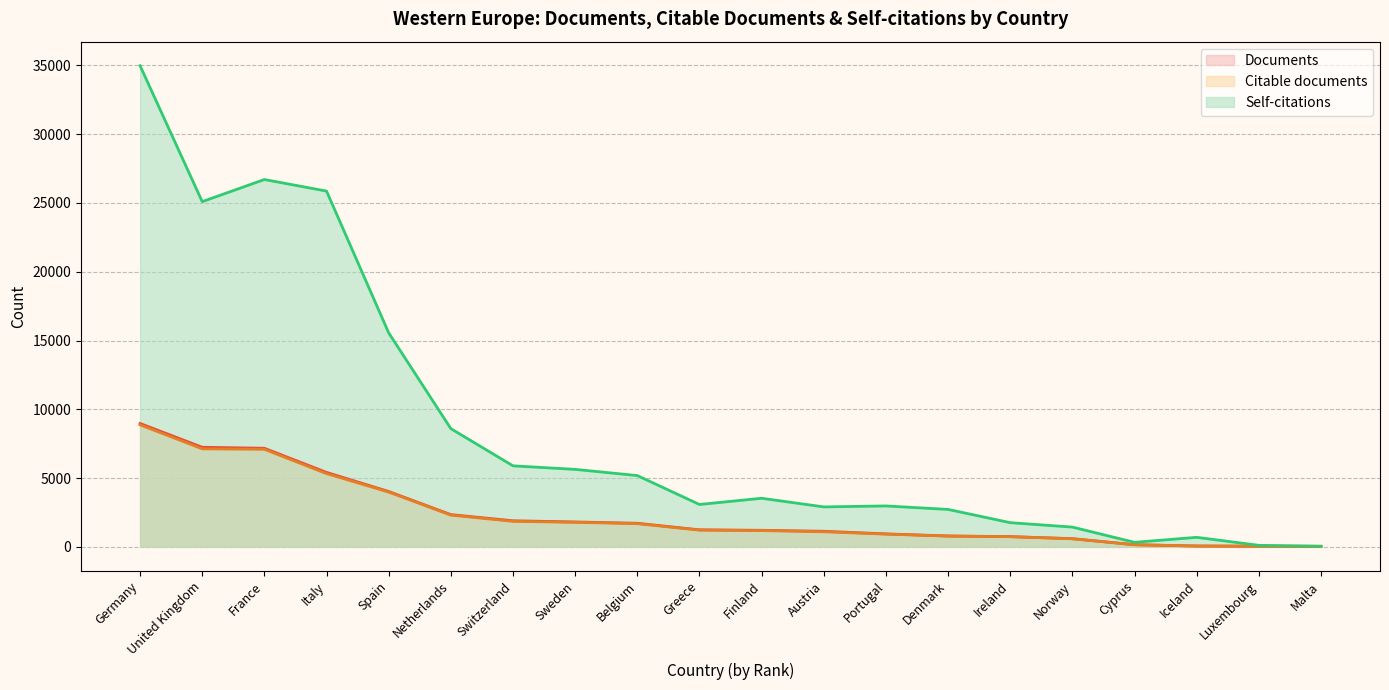

What is the spread (max minus min) of values at Malta?

5